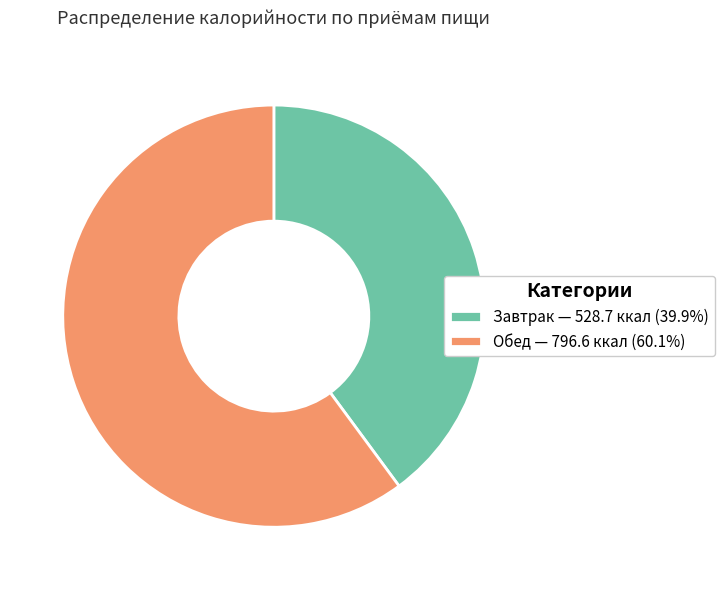

Is there a majority slice in this chart?

Yes